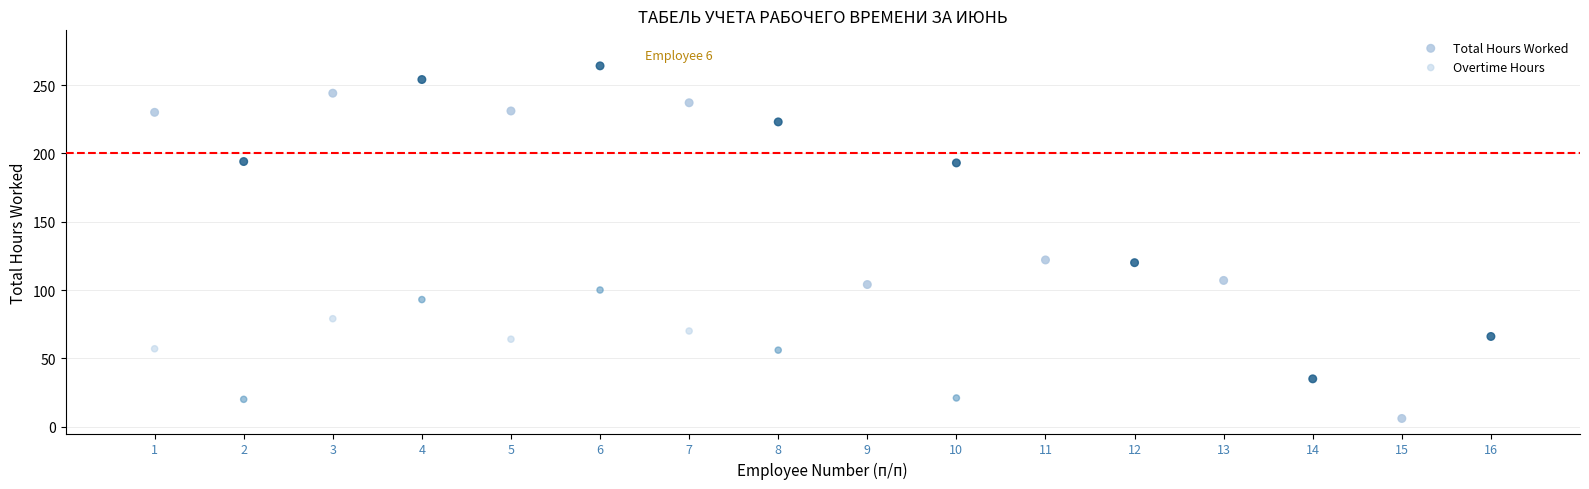

Which series has the widest spread of Y values?

Total Hours Worked